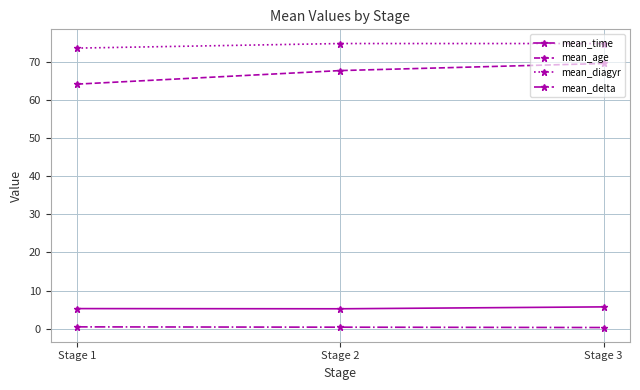

What is the smallest value displayed?

0.3